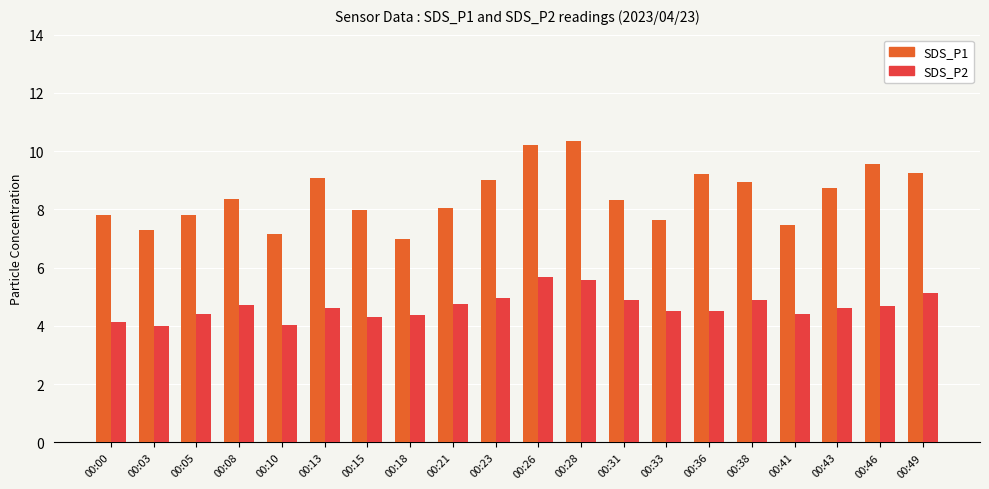

What is the difference between the maximum and minimum values in the SDS_P1 series?

3.4